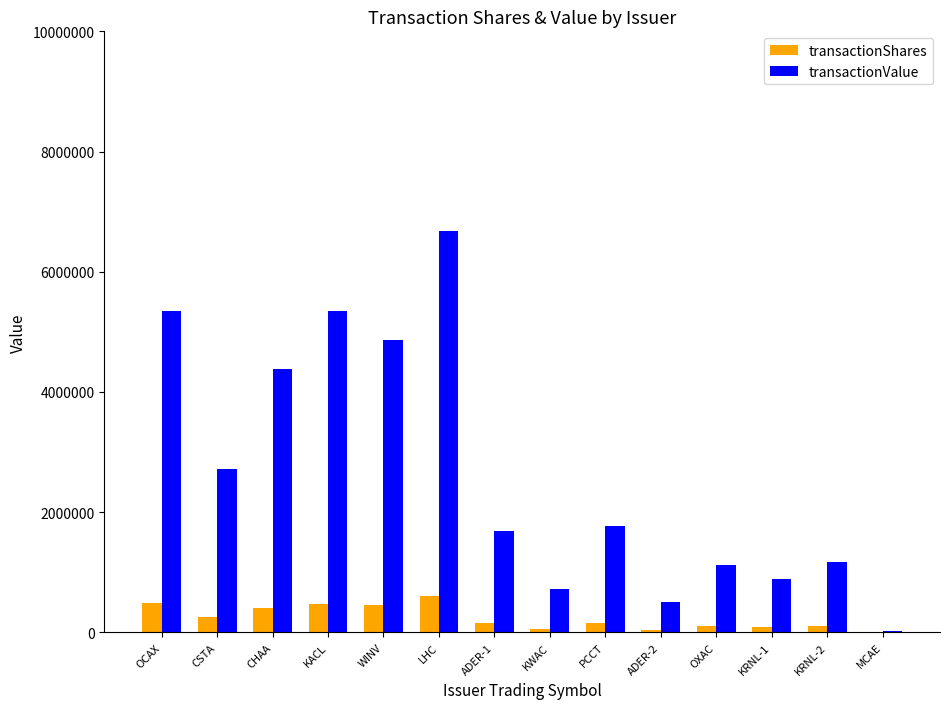

Is the value of transactionValue at OXAC greater than the value of transactionShares at MCAE?

Yes